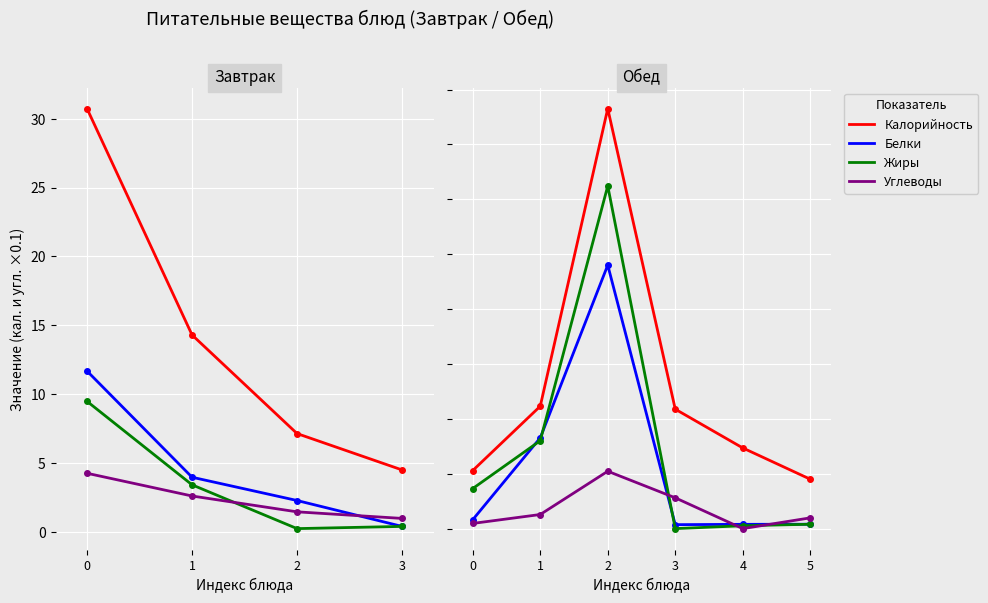

What is the value of the Белки point at the 1st from the left?

11.7